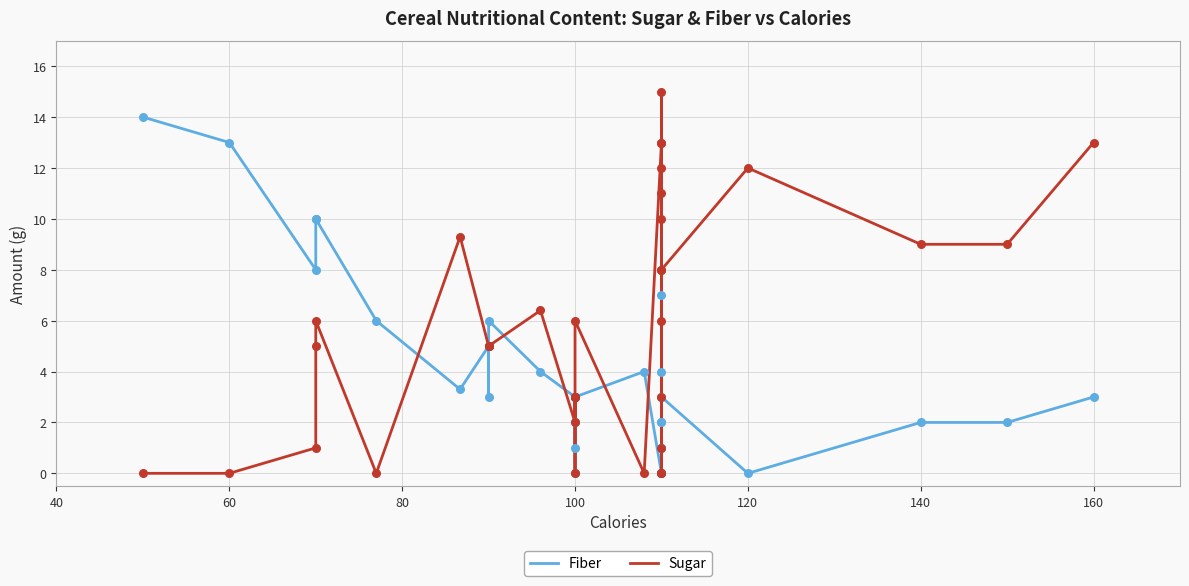

At how many categories does at least one series exceed 13?

2